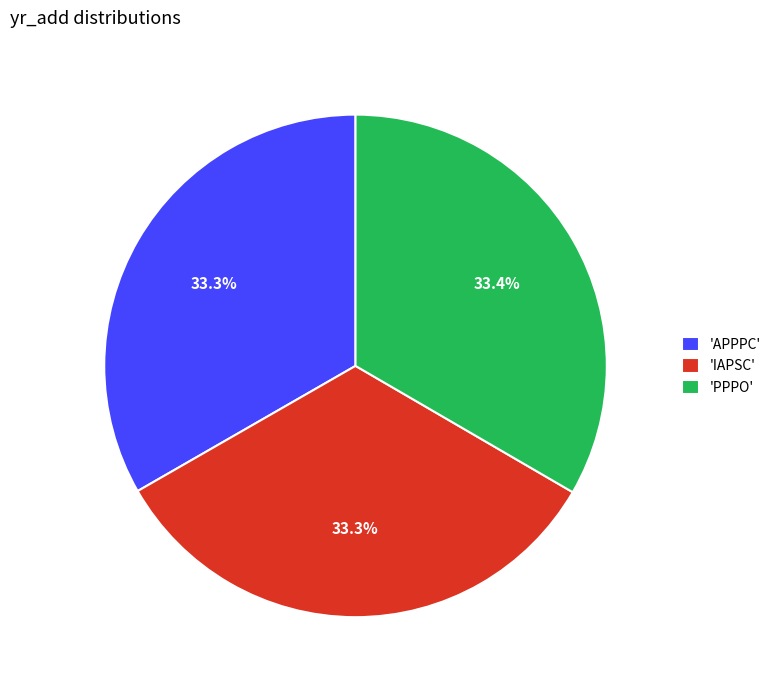

Does 'APPPC' represent more than half of the total?

No